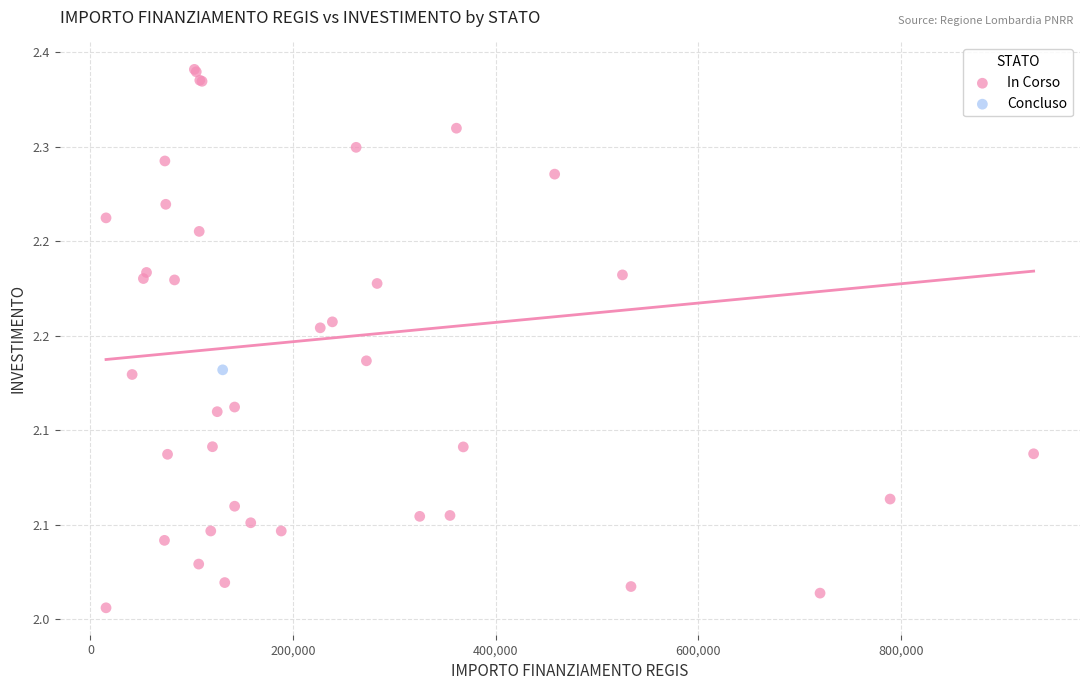

What are all the series names shown in the legend?

In Corso, Concluso